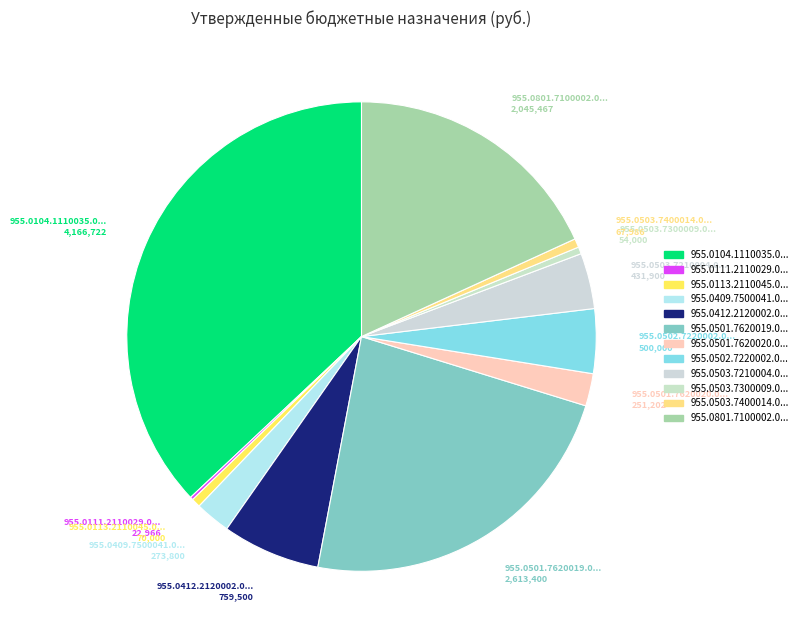

Which slice is the smallest?

955.0111.2110029.000.000